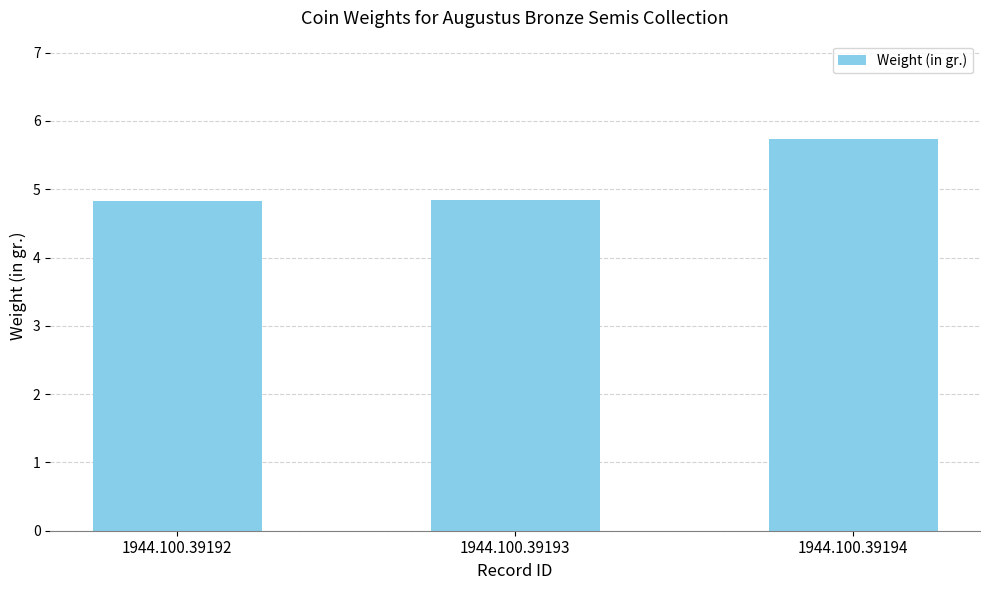

What is the greatest value displayed?

5.7